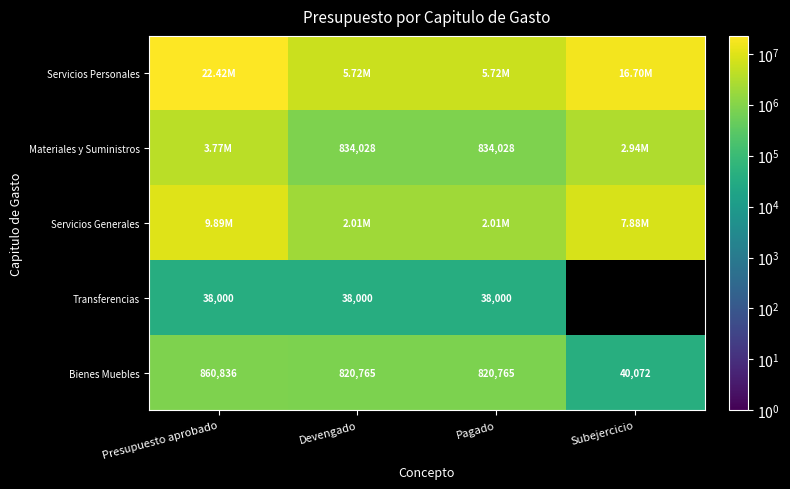

Which series has the largest total across all categories?

Servicios Personales